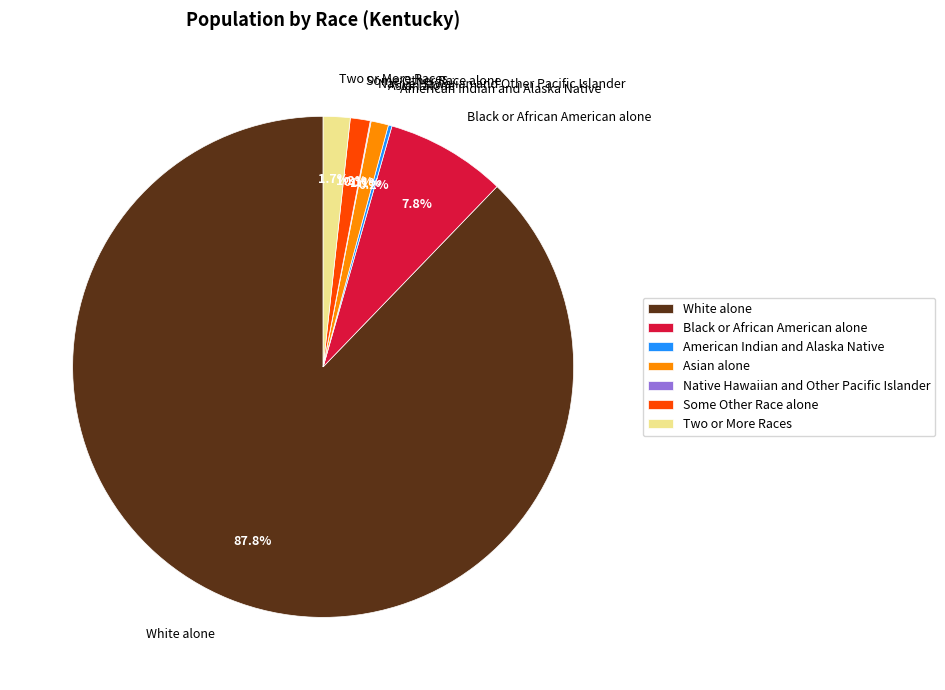

Do Black or African American alone and Asian alone together represent more than half of the pie?

No